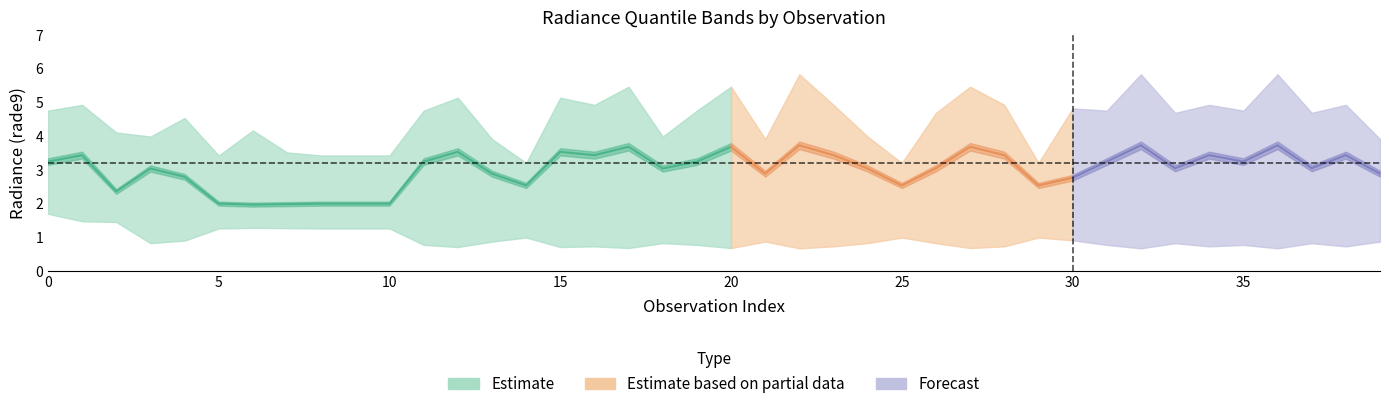

At how many categories does at least one series exceed 4?

26